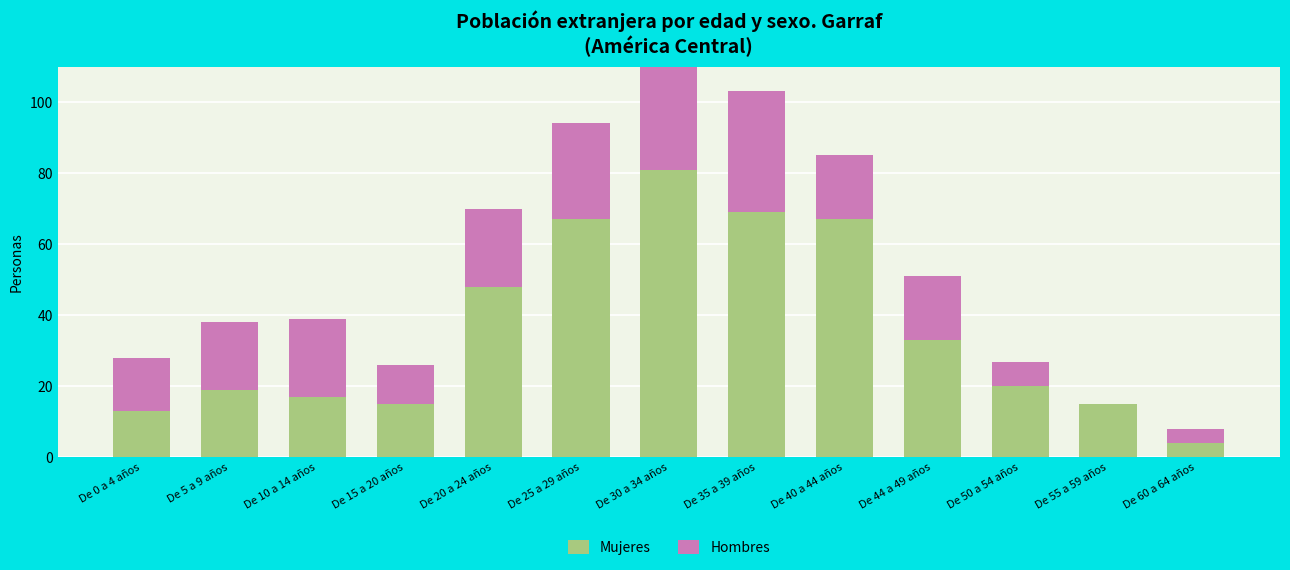

What is the total value across all series at De 50 a 54 años?

27